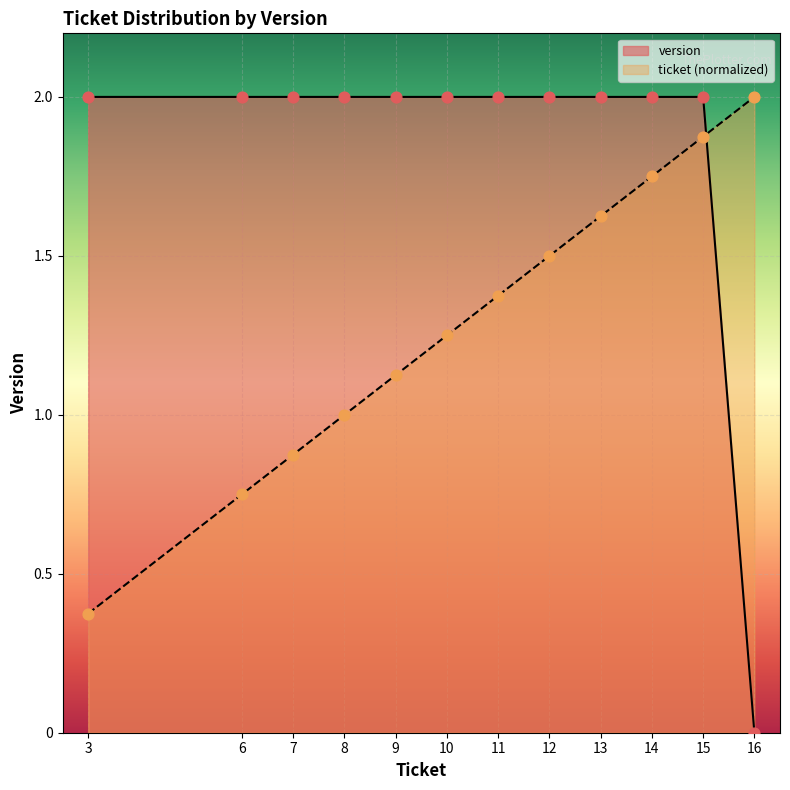

What are all the series names shown in the legend?

version, ticket (normalized)